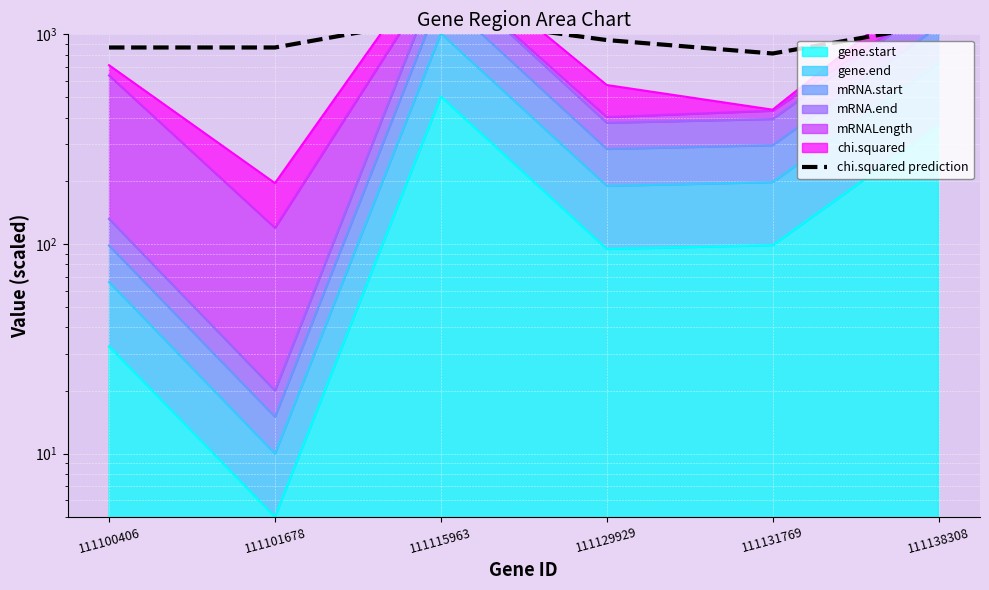

At which category does the chart reach its peak across all series?

111115963